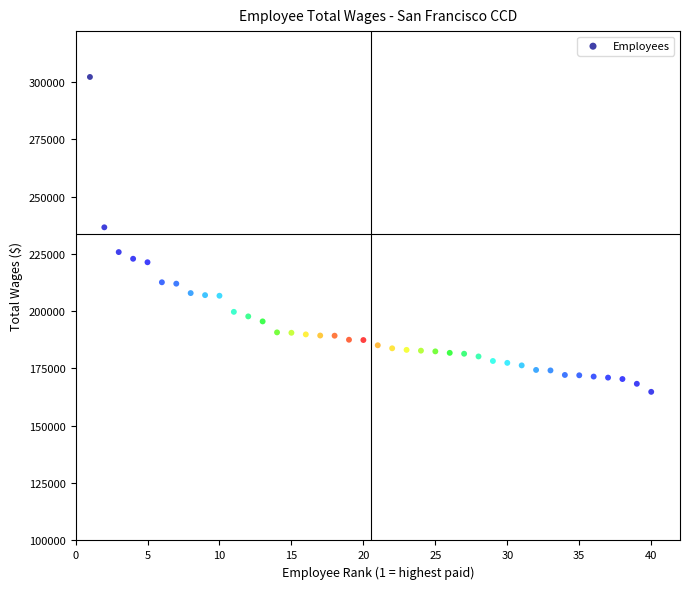

What is the range of Y values (max minus min)?

137327